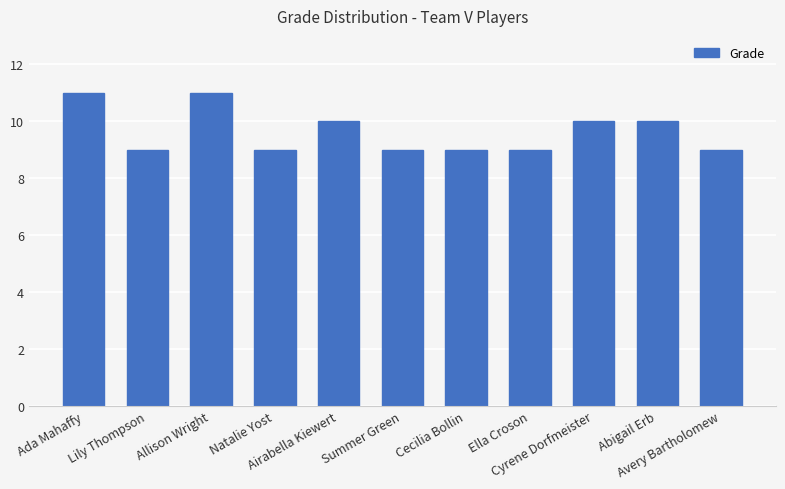

Count the values in the range 9 to 10.

9